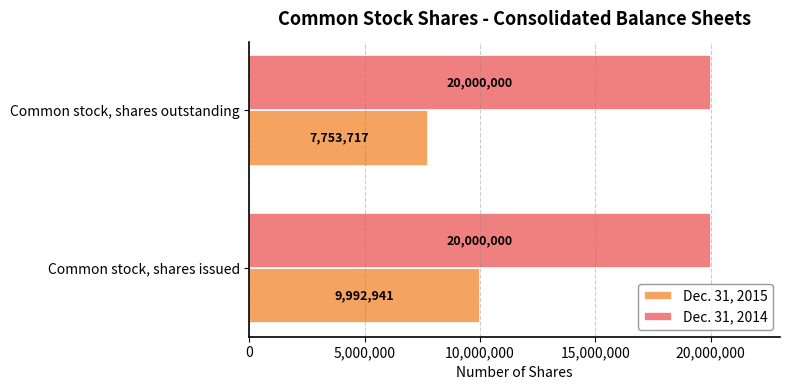

Which series has the widest spread of values?

Dec. 31, 2015